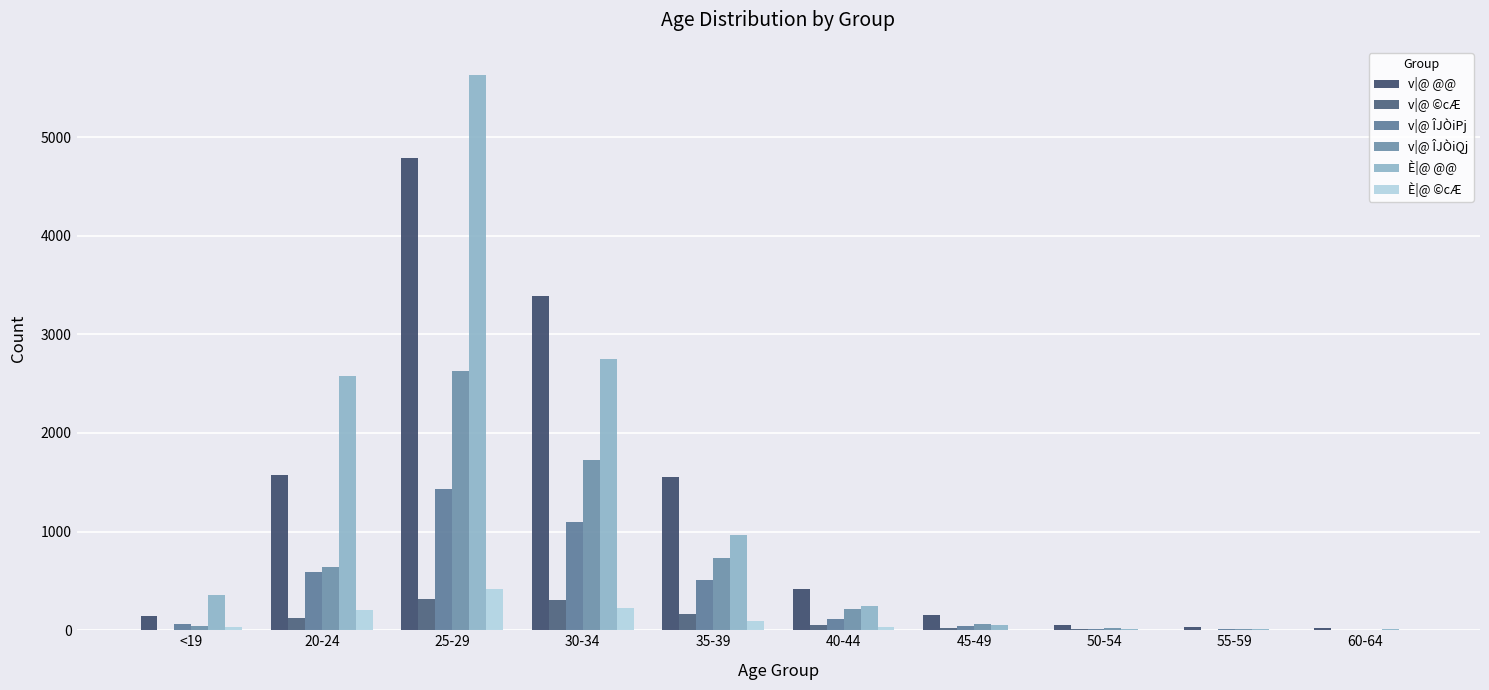

True or false: v|@ ÎJÒiPj has a value of 17 at 50-54.

True